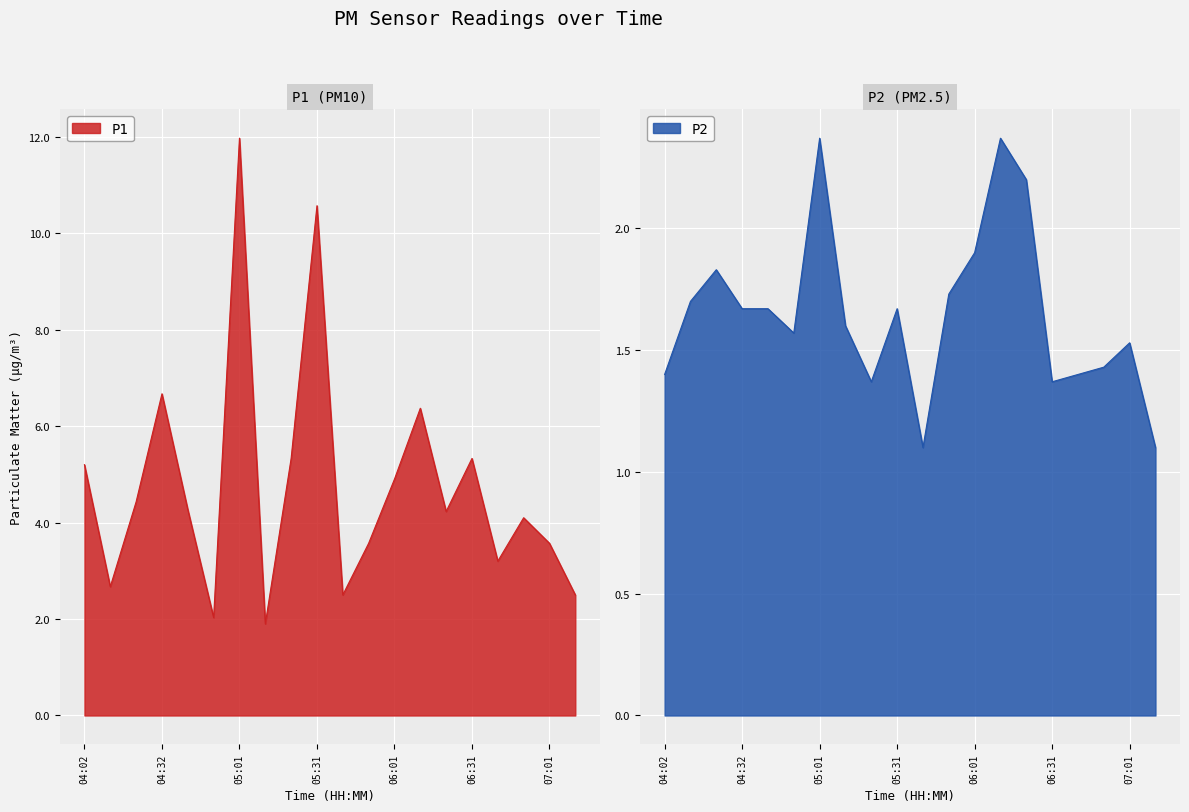

The P1 series shows 2.7 at 04:12. True or false?

True